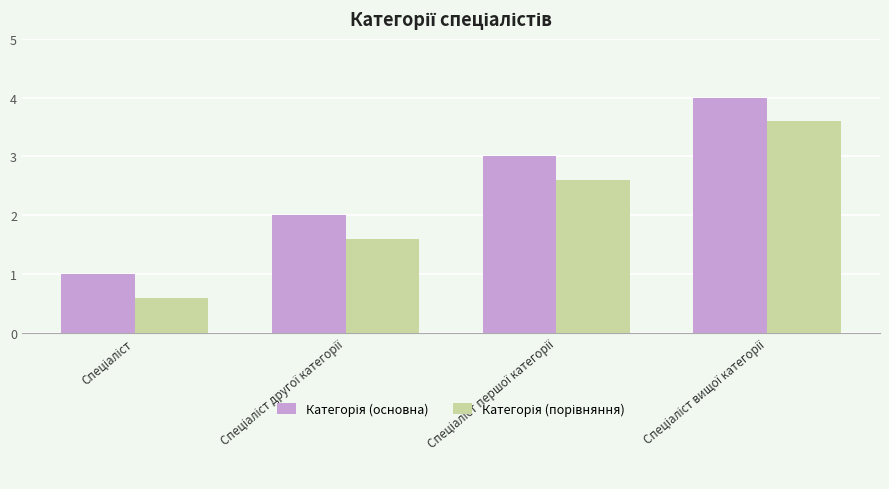

What is the lowest value of the Категорія (основна) series?

1.0